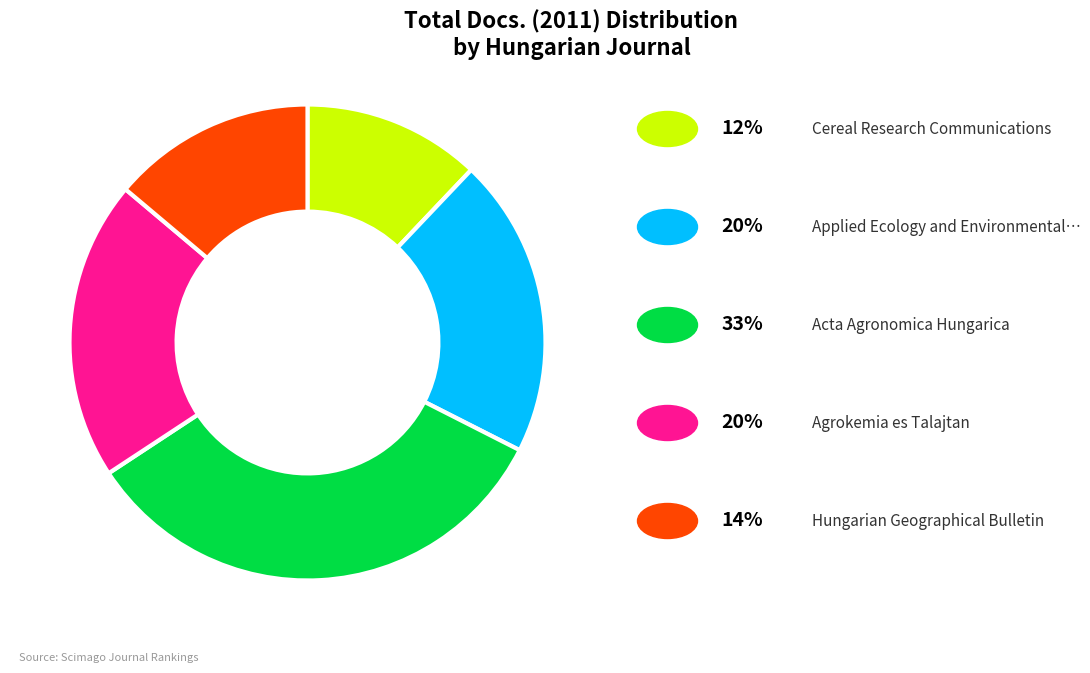

Does any single category account for the majority?

No